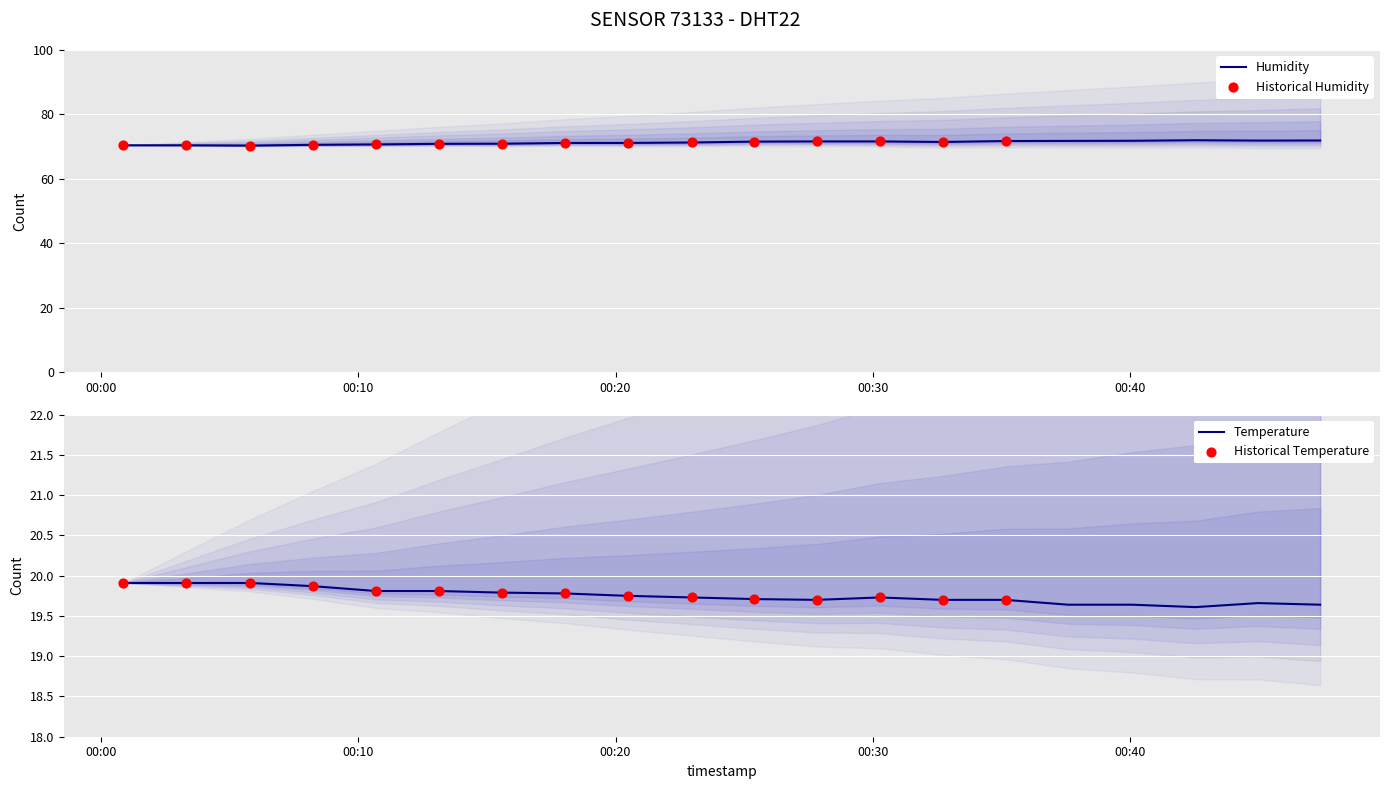

At how many categories does at least one series exceed 29?

20